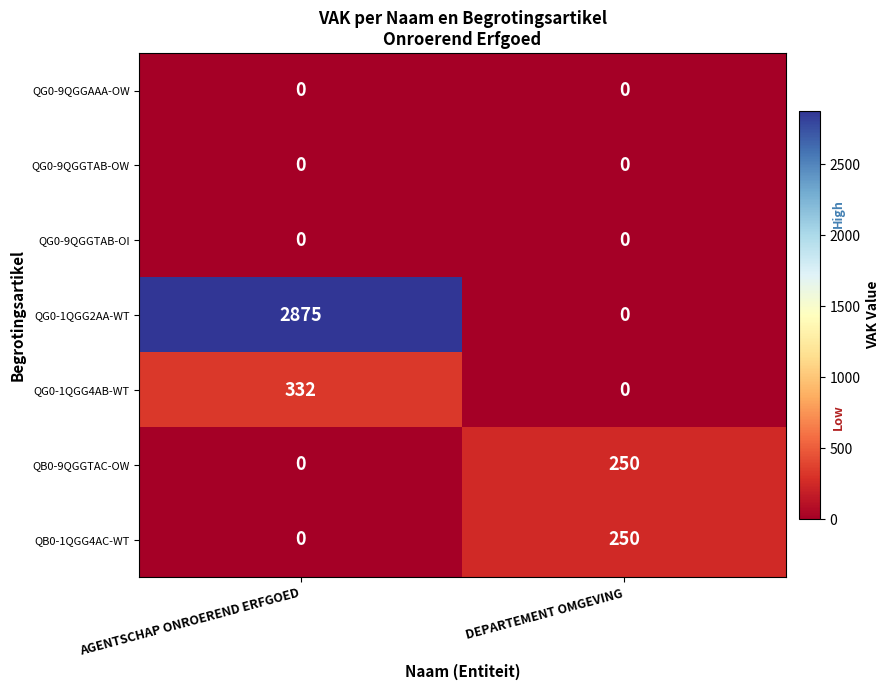

Which series has the largest range (max minus min)?

QG0-1QGG2AA-WT